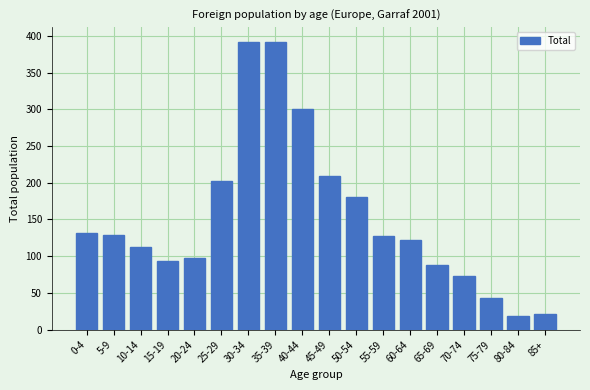

What is the change in value from 45-49 to 50-54?

-29